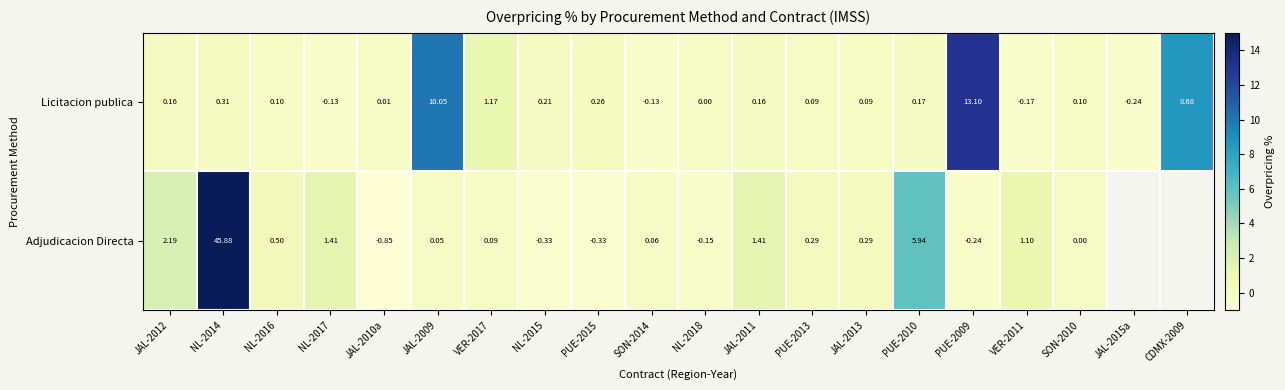

What is the maximum value shown in the chart?

45.9